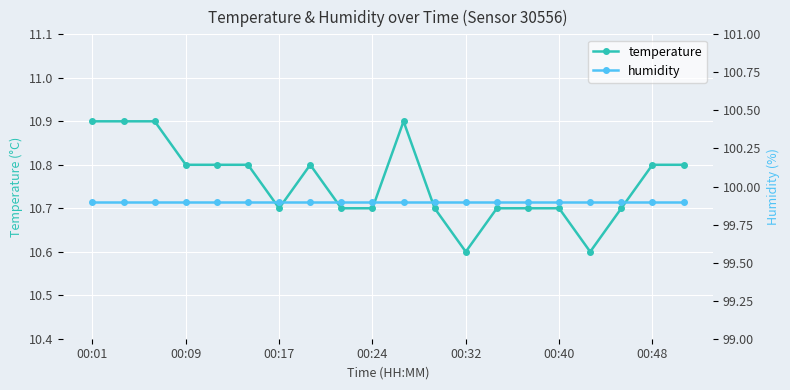

How many temperature values are between 10 and 11?

20